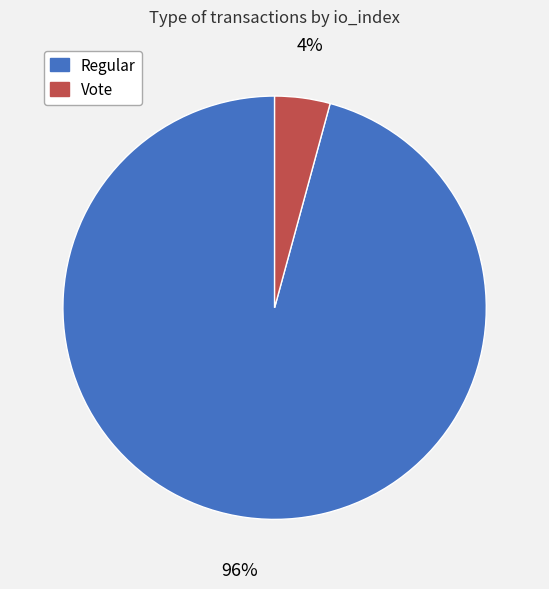

To the nearest percent, what percentage of the pie is Vote?

4%